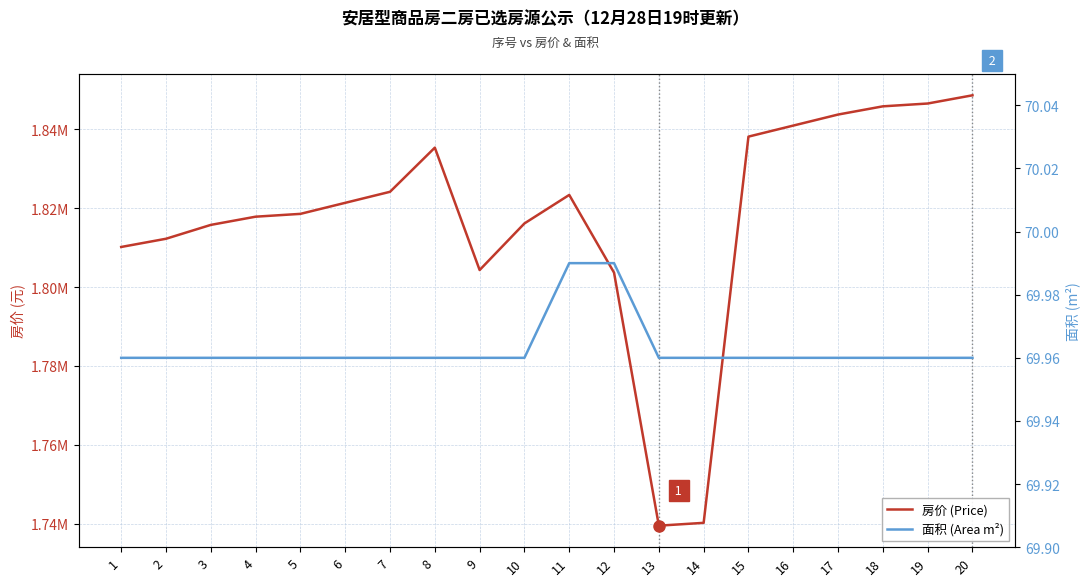

Which series has the largest total across all categories?

房价 (Price)